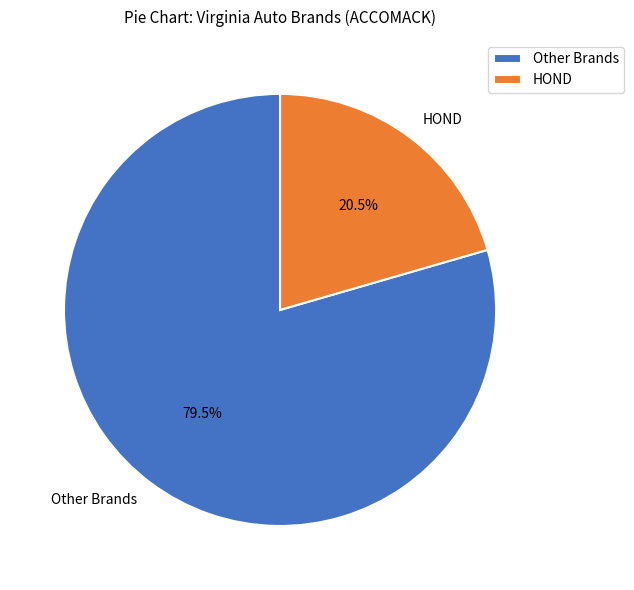

How much of the chart is everything except Other Brands?

20.5%